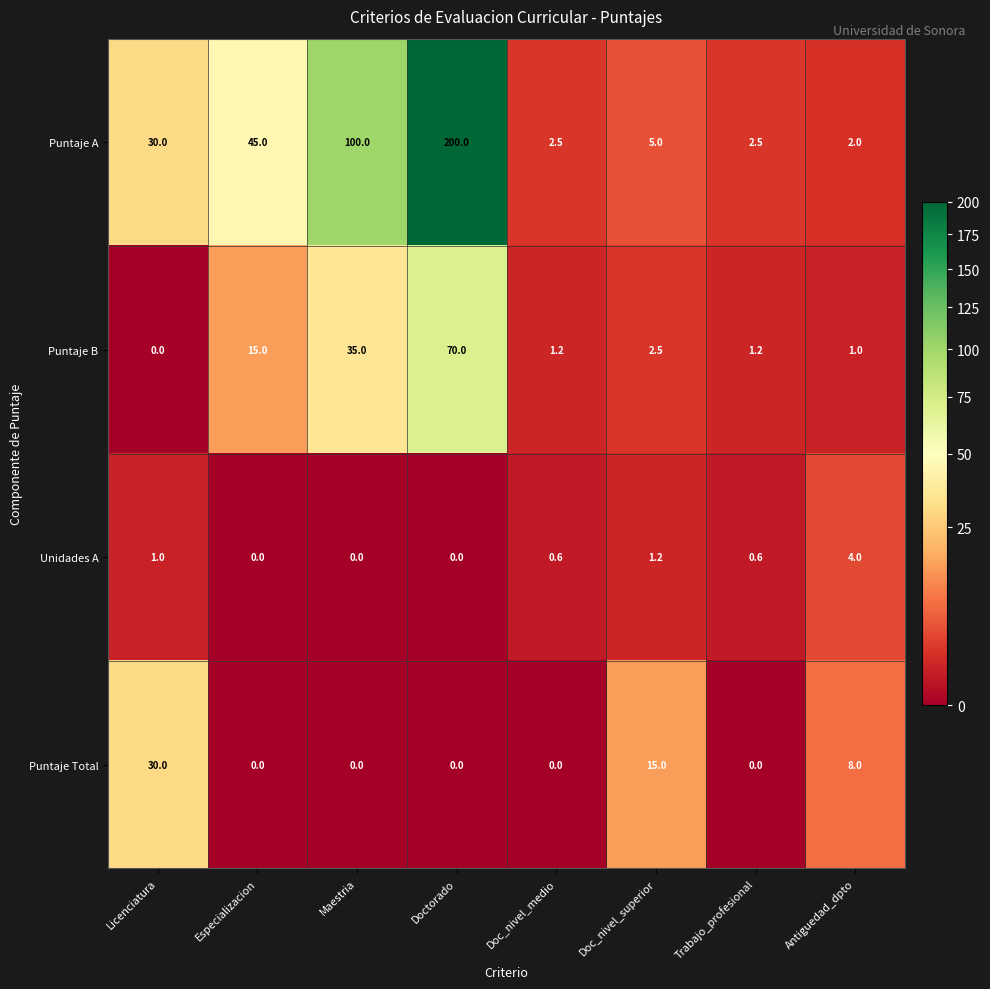

At which category is the sum across all series the highest?

Doctorado